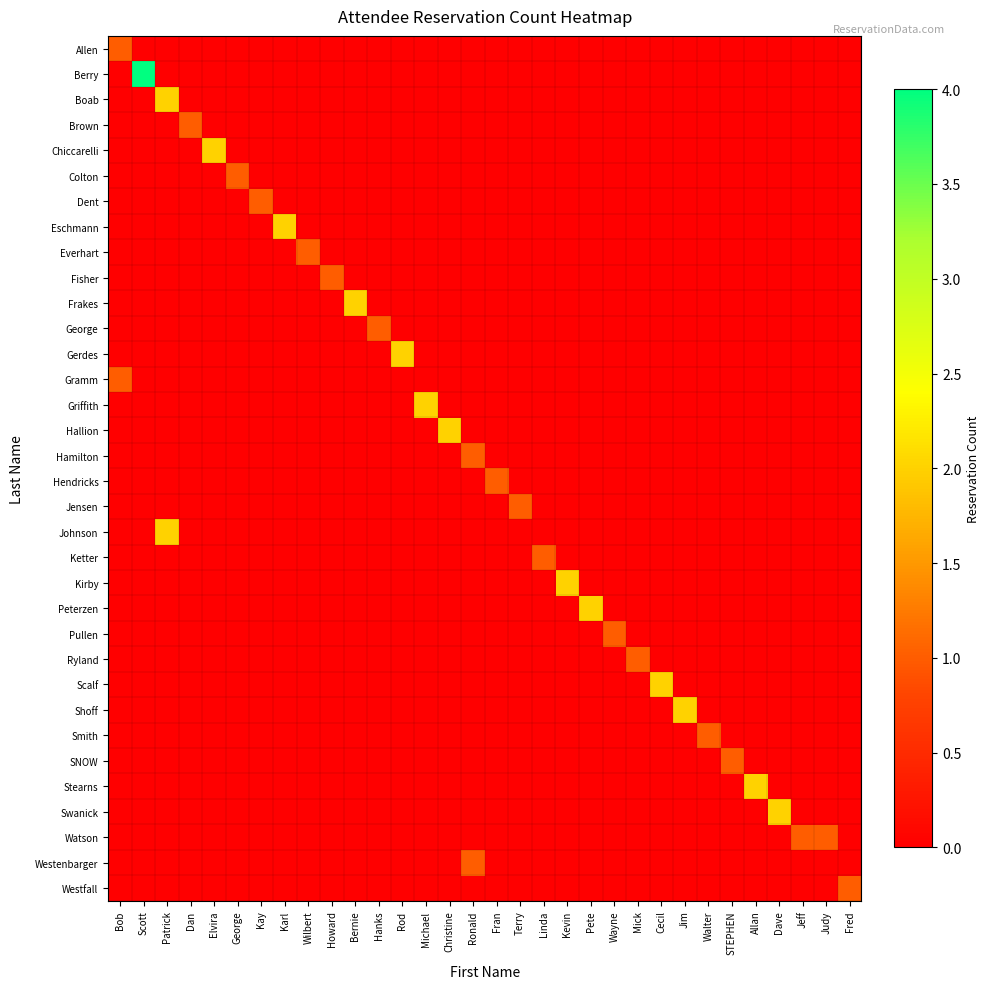

How many categories are shown in the chart?

32